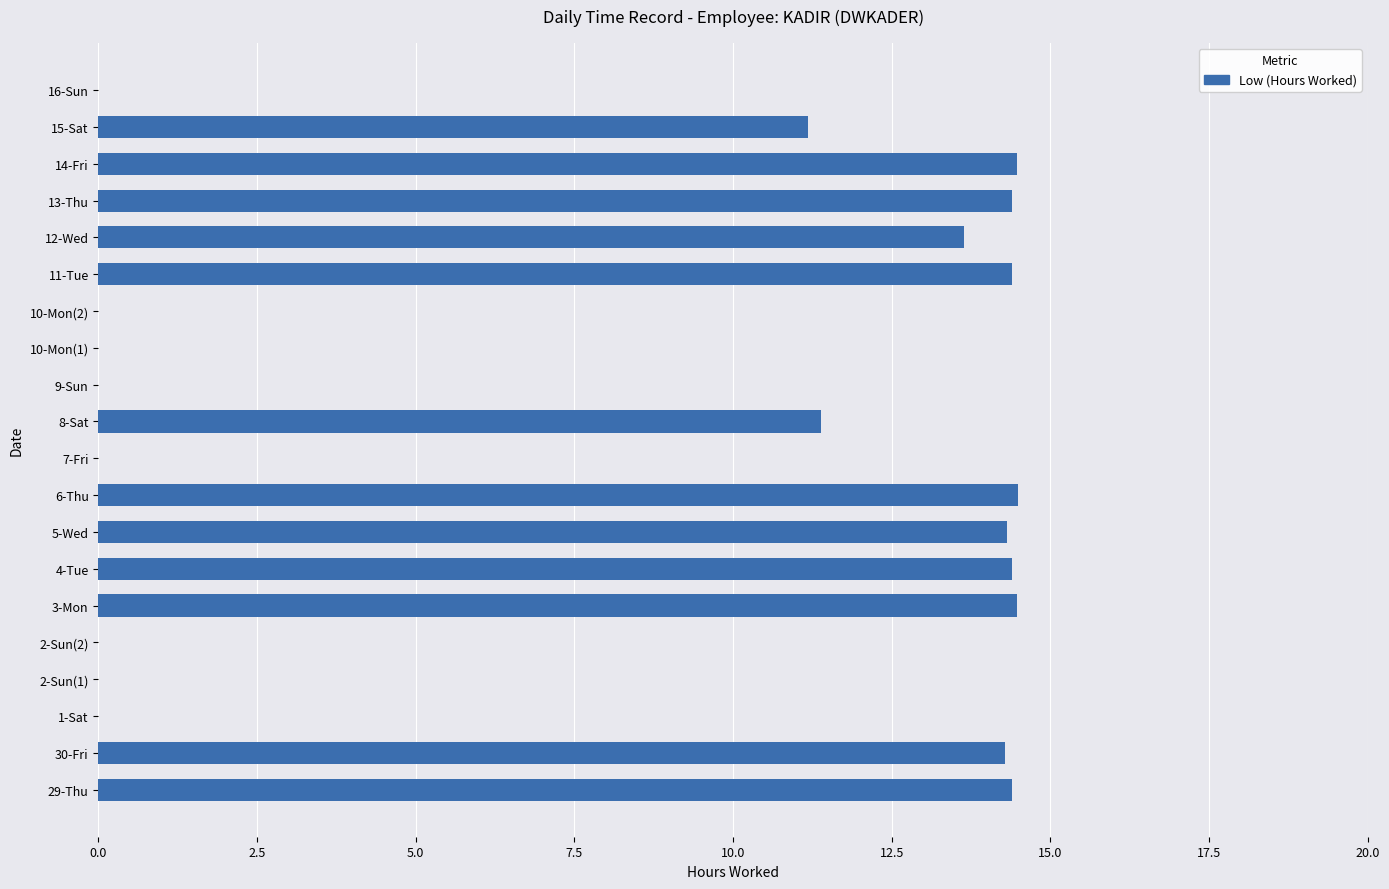

What is the greatest value displayed?

14.5